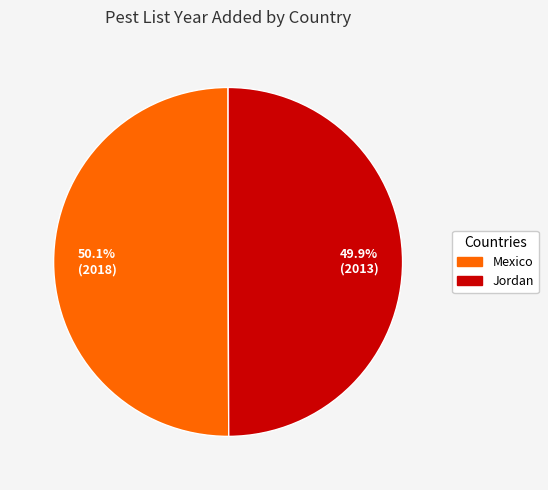

Is there any slice that represents more than half of the pie?

Yes